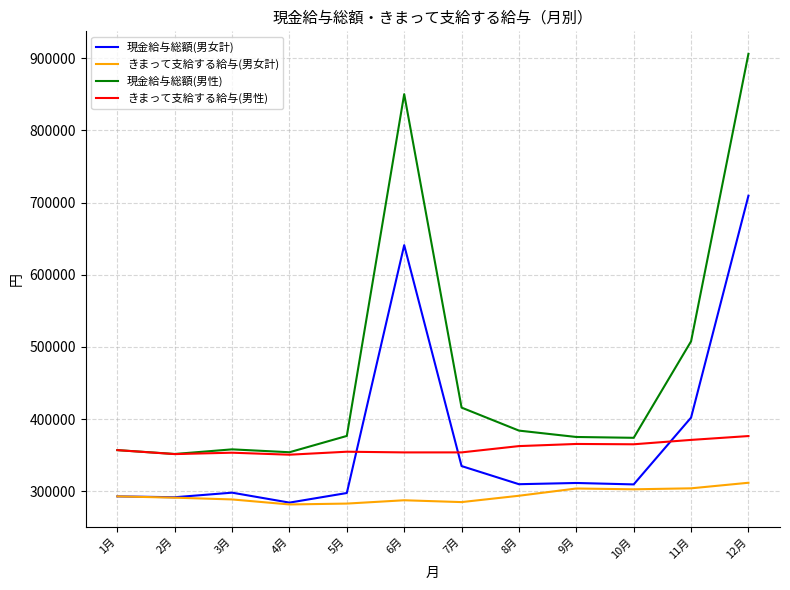

What is the spread (max minus min) of values at 10月?

71373